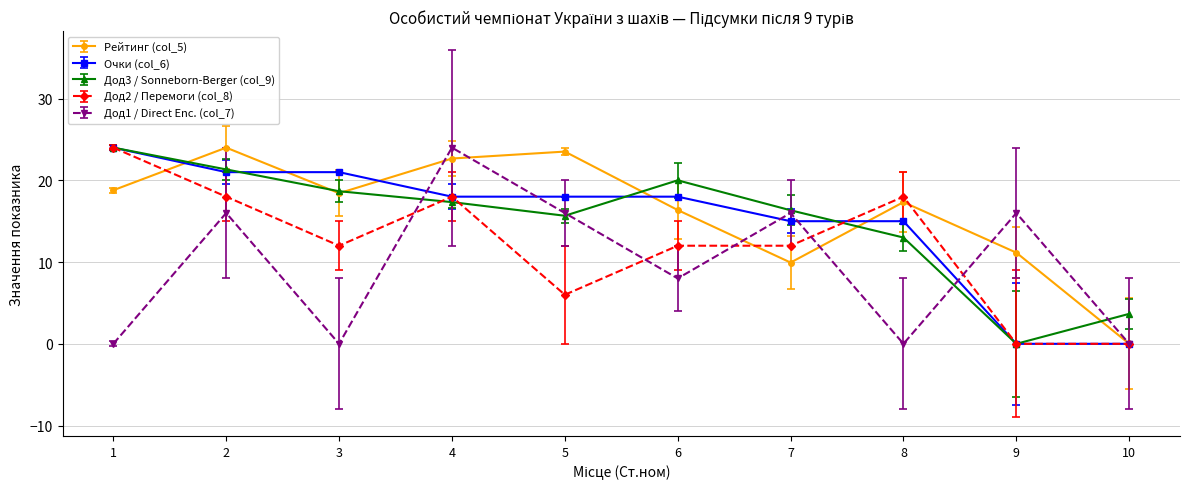

At which label does Рейтинг (col_5) first exceed 18?

1